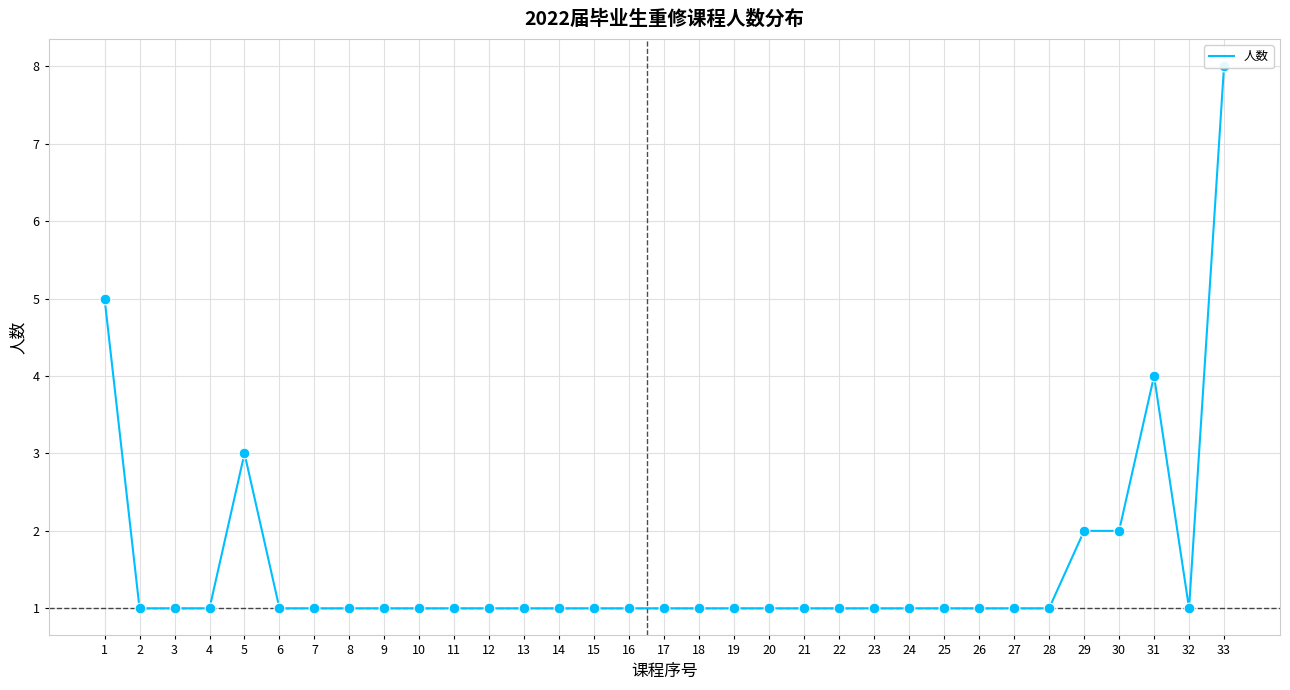

Approximately how many times larger is the value at 1 compared to 31?

1.2